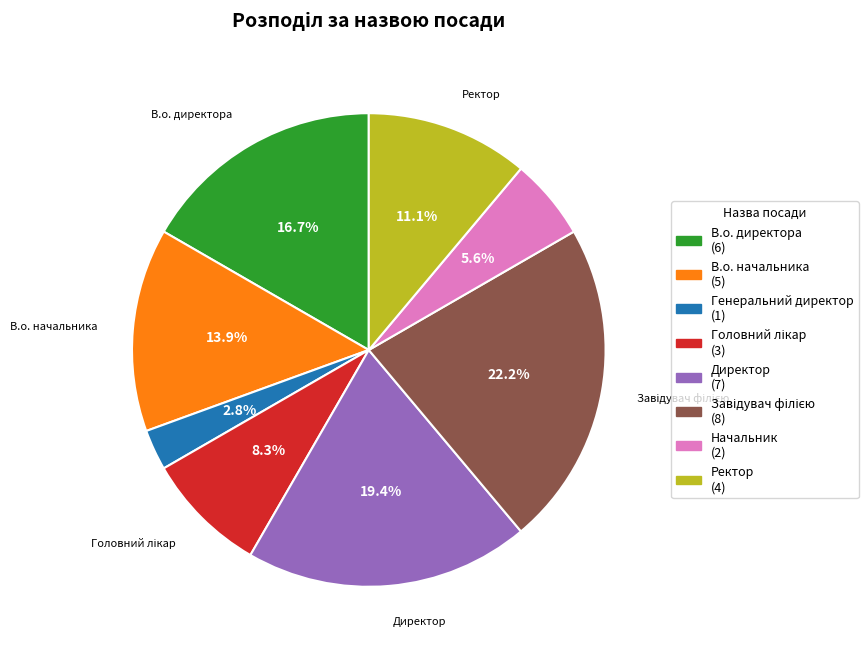

Which category has the smallest portion of the pie?

Генеральний директор